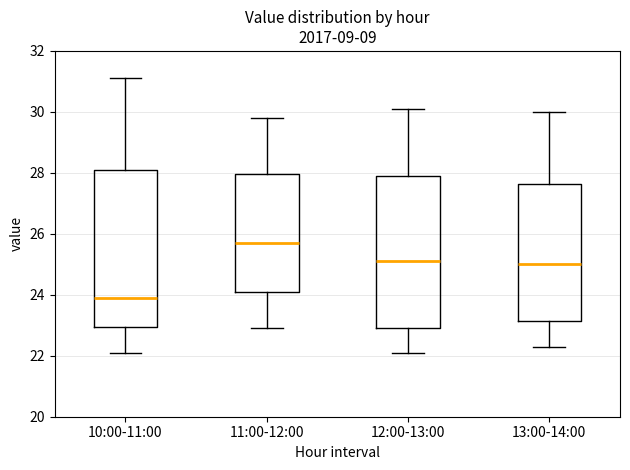

Reading left to right, read every box against the y-axis: the position of its median line, the range the box covers, and the ends of its whiskers. The values are not printed on the chart, so give them approximately, as read against the axis.

10:00-11:00: median 24.0, box 23.0 to 28.2, whiskers 22.2 to 31.2
11:00-12:00: median 25.8, box 24.2 to 28.0, whiskers 23.0 to 29.8
12:00-13:00: median 25.2, box 23.0 to 28.0, whiskers 22.2 to 30.2
13:00-14:00: median 25.0, box 23.2 to 27.6, whiskers 22.4 to 30.0